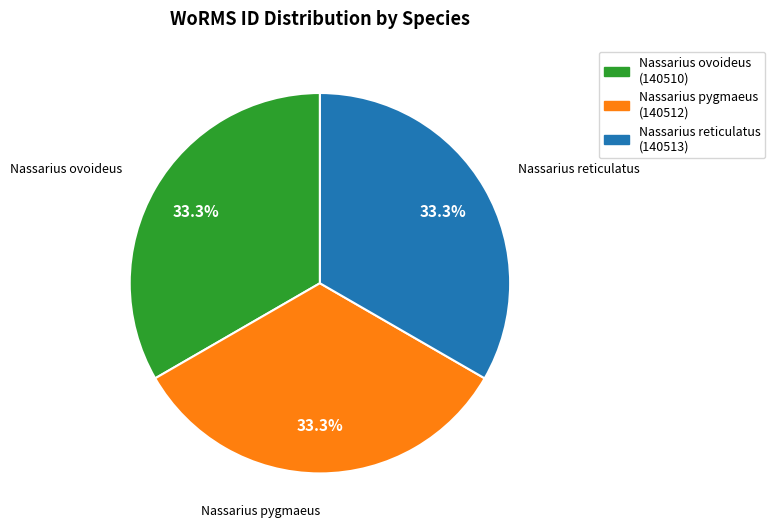

Is there a majority slice in this chart?

No